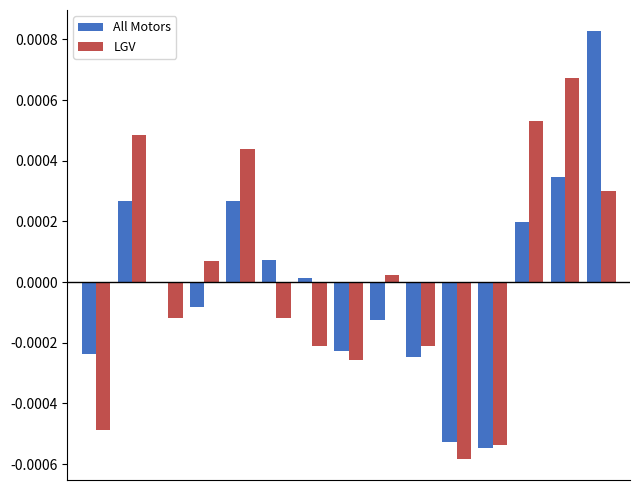

What are all the series names shown in the legend?

All Motors, LGV